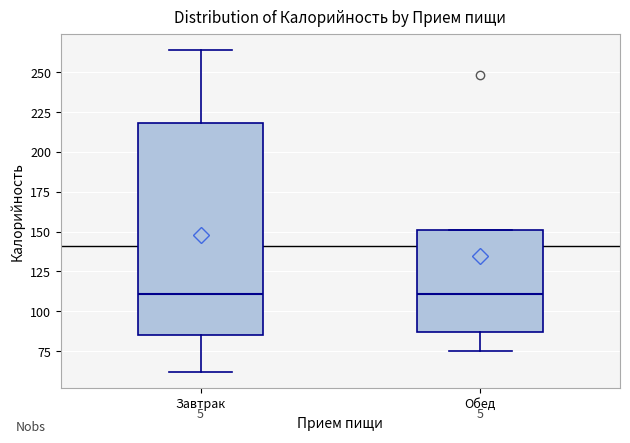

Where does the lower whisker of the box for Завтрак end on the y-axis? The values are not printed on the chart, so give them approximately, as read against the axis.

60